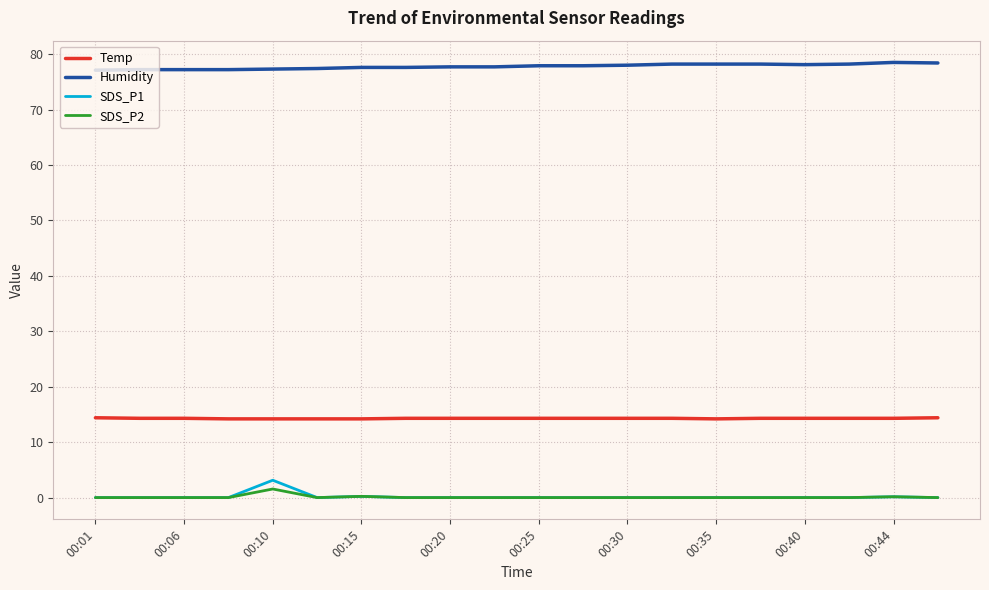

Which series has the largest total across all categories?

Humidity